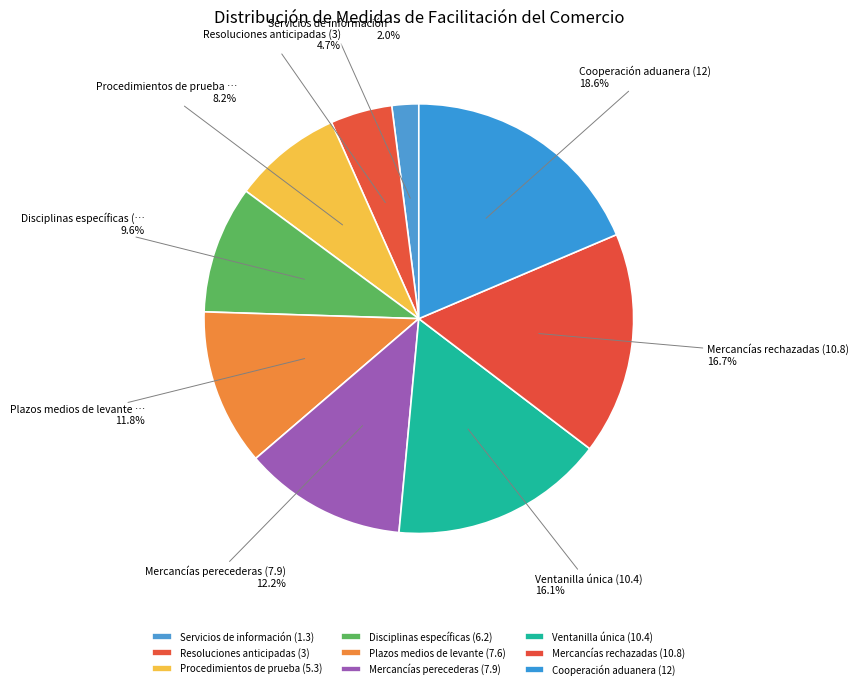

To the nearest percent, what is the combined percentage of Resoluciones anticipadas (3) and Cooperación aduanera (12)?

23%